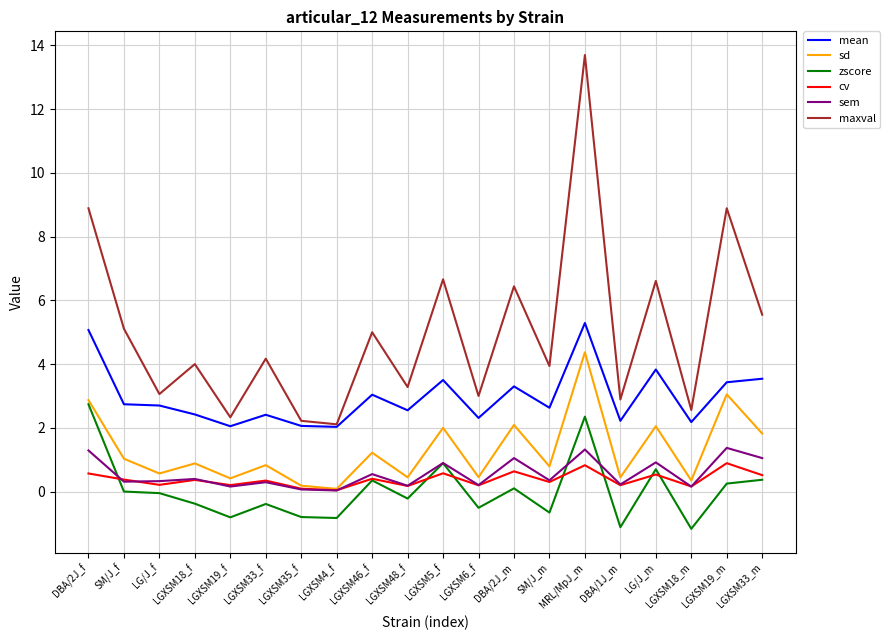

True or false: sem has a value of 0.2 at LGXSM48_f.

True